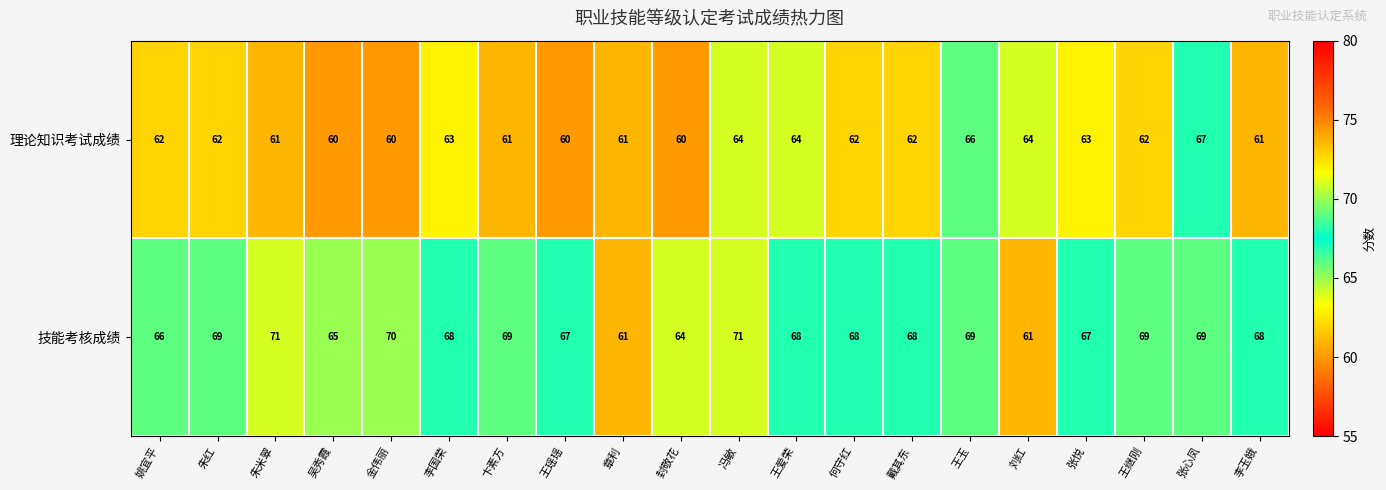

Which series has the largest range (max minus min)?

技能考核成绩